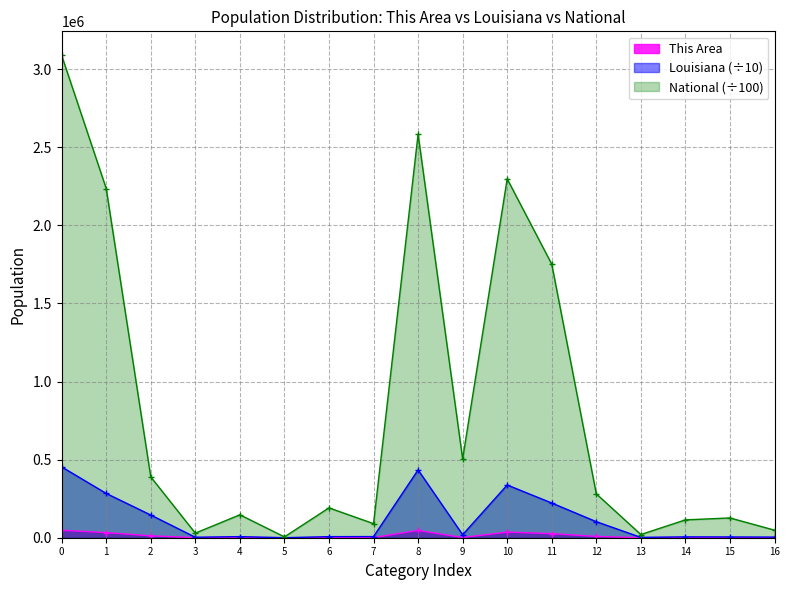

What are all the series names shown in the legend?

This Area, Louisiana (÷10), National (÷100)